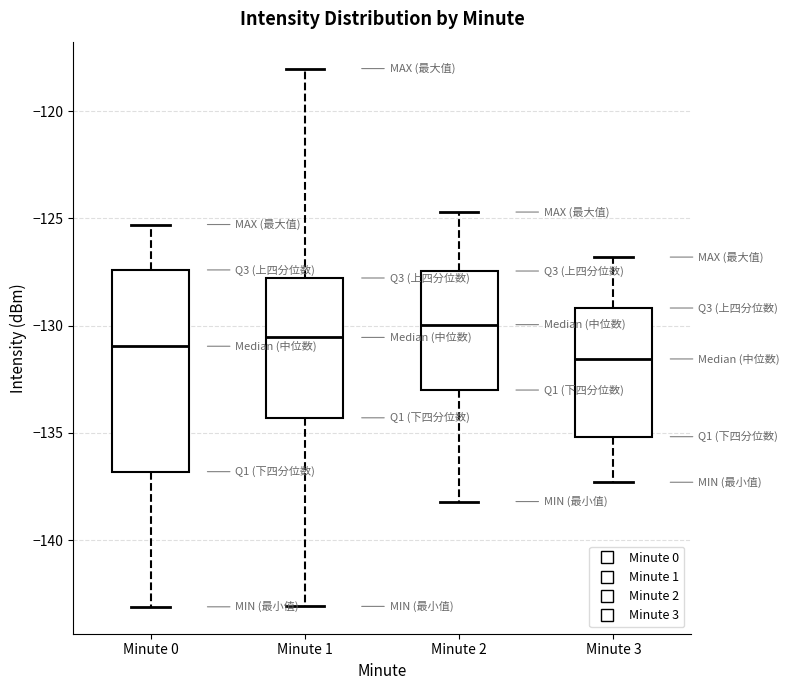

Which box is the tallest, from its lower edge to its upper edge?

Minute 0